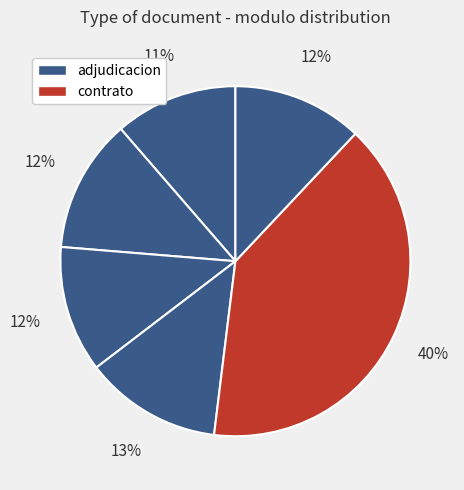

How many slices are in this pie chart?

6